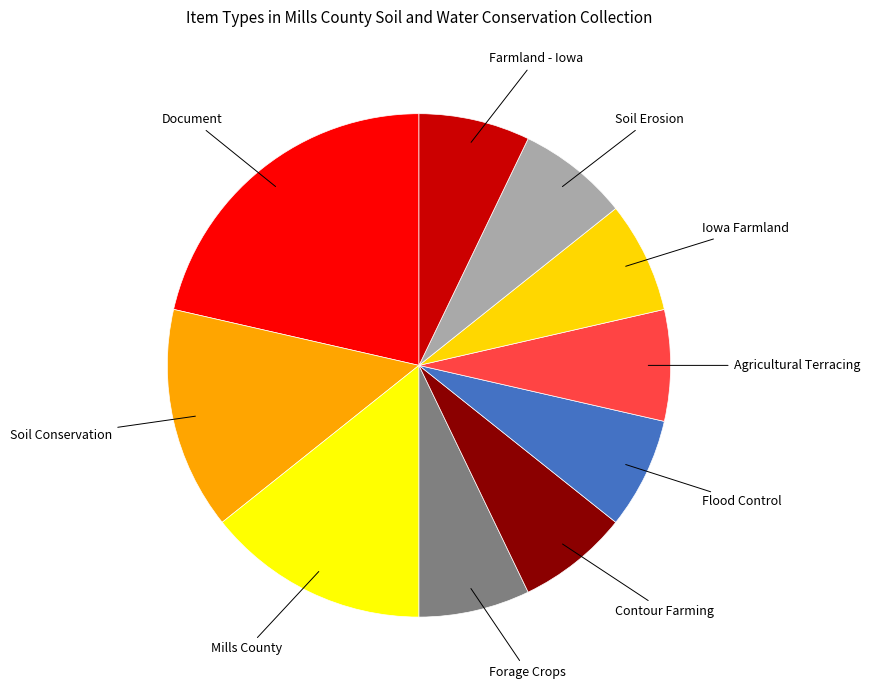

How many segments does this pie chart have?

10